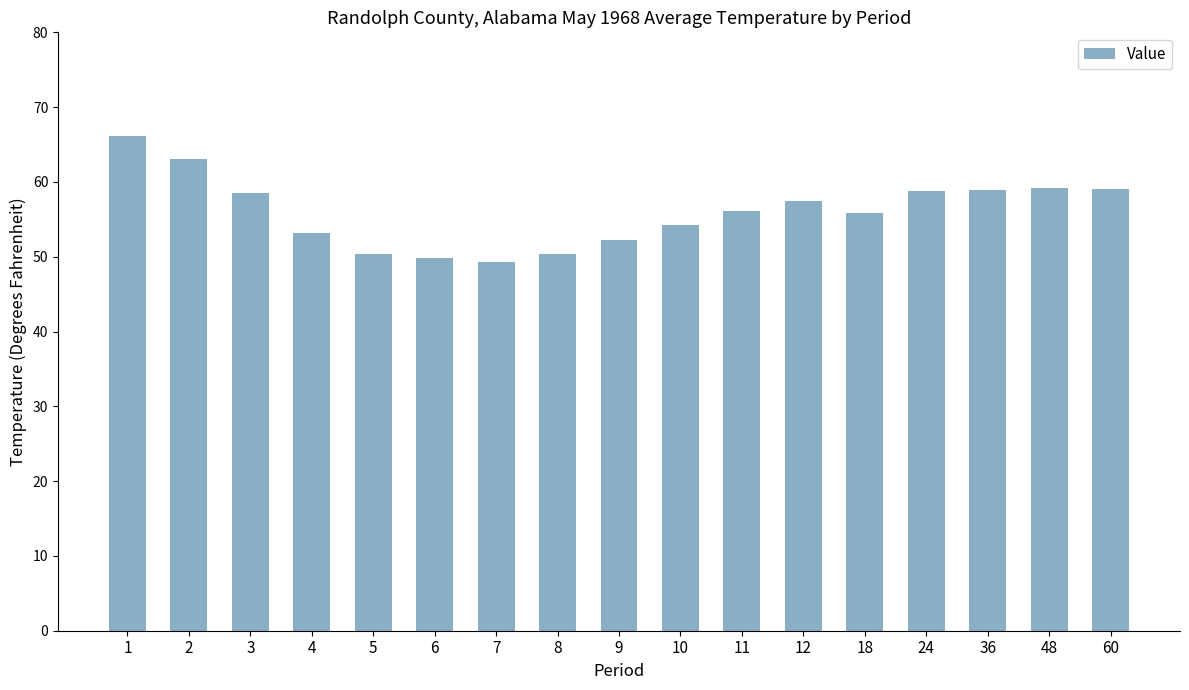

What is the value of the 13th bar from the left?

55.8